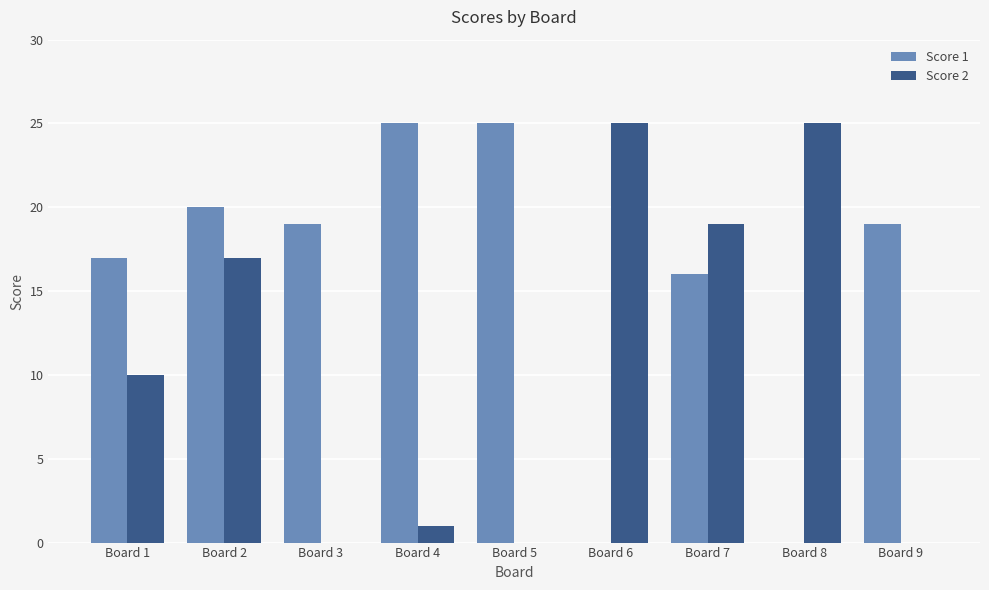

Is it true that Score 2 equals 13 at Board 1?

False